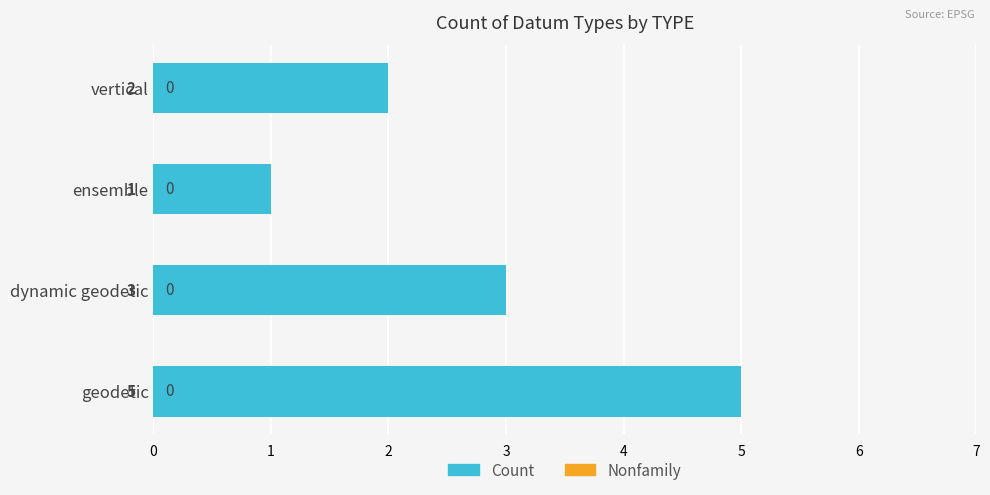

How many bars are there in total?

4